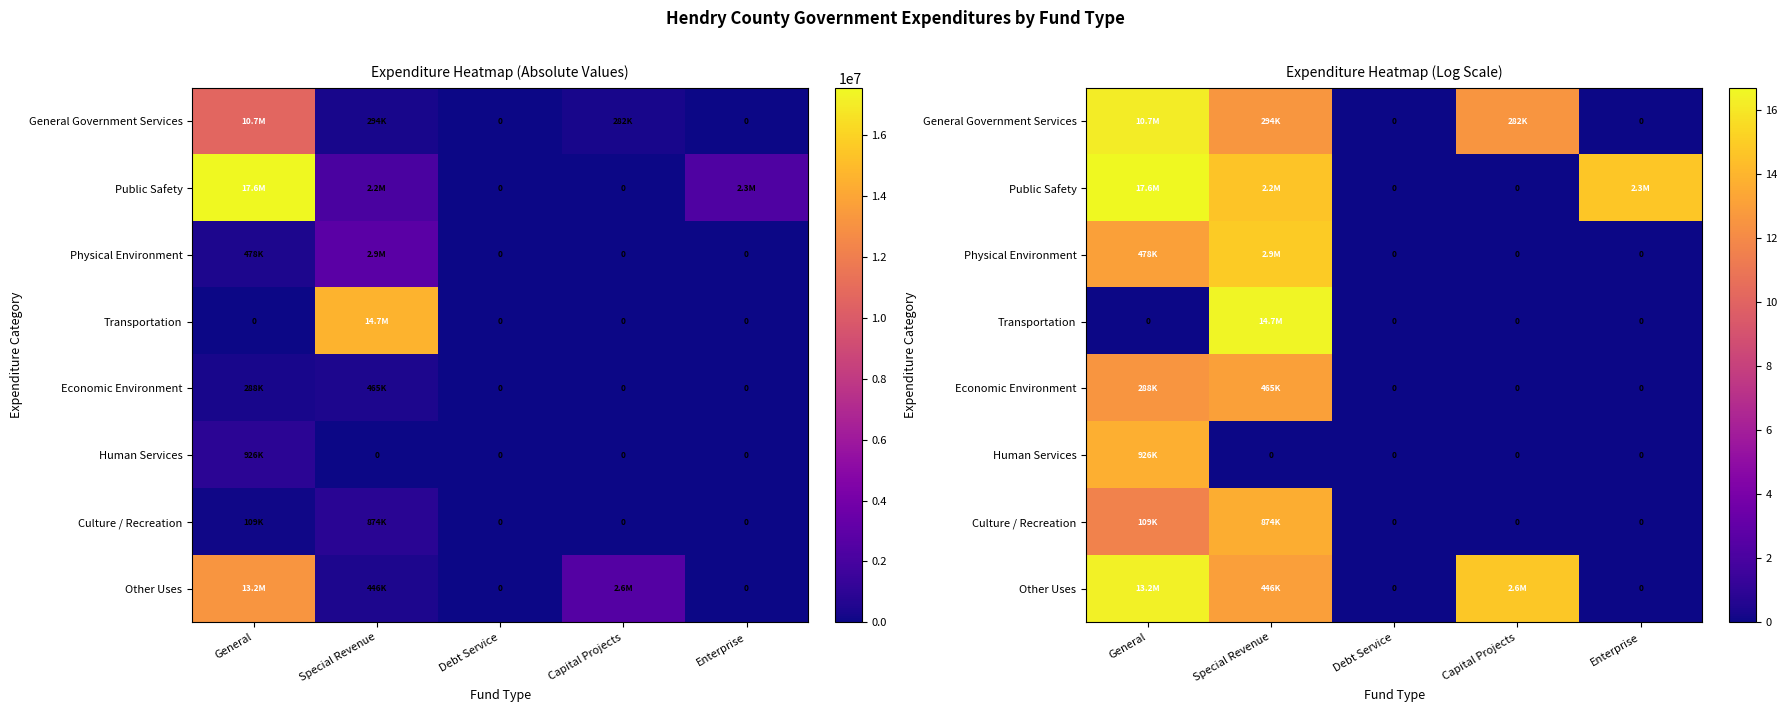

How many values in Culture / Recreation are above zero?

2